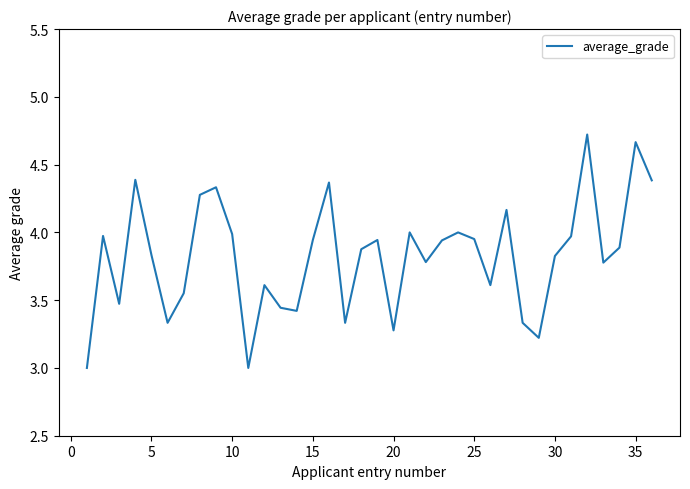

How many distinct data groups are displayed?

1